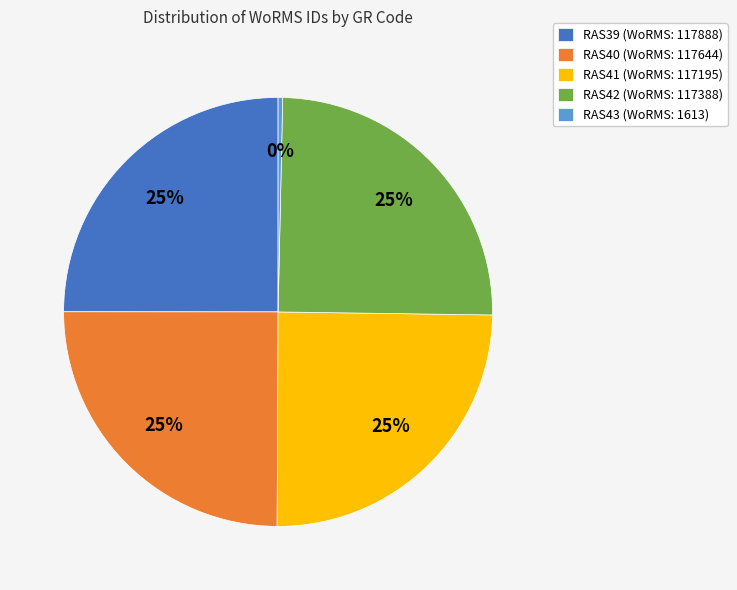

What is the ratio of the value at RAS39 to the value at RAS40?

1.0